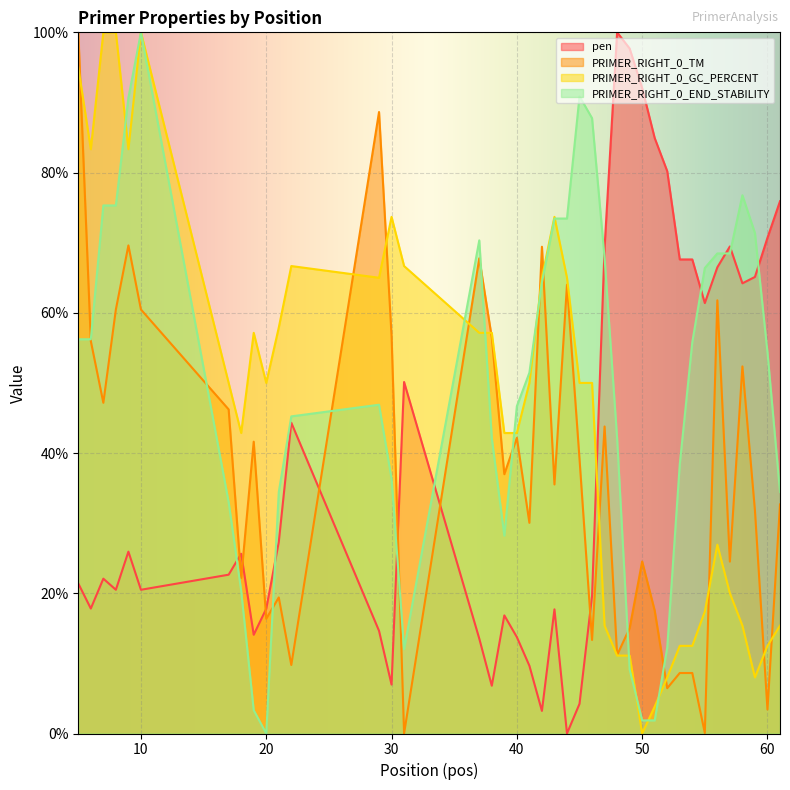

What is the value of the pen point at the 26th from the left?

69.3